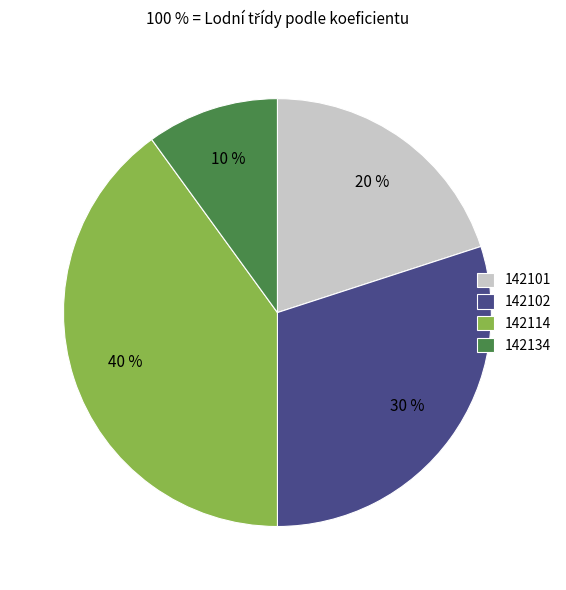

The 142101 slice represents 20% of the pie. True or false?

True